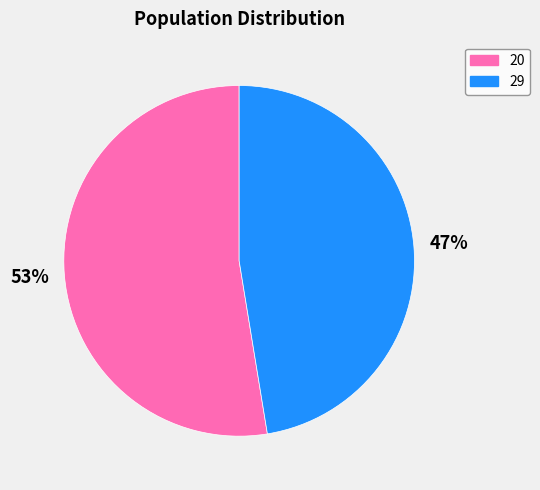

Do 20 and 29 together represent more than half of the pie?

Yes